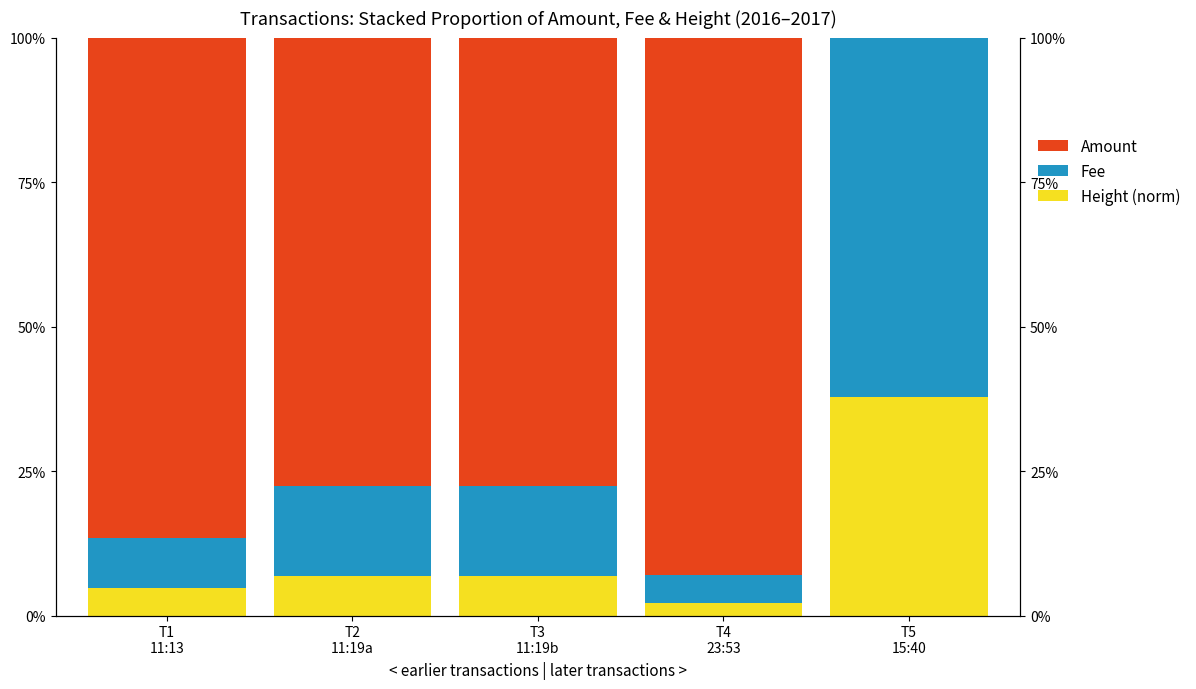

Is the value of Amount at T4
23:53 greater than the value of Height (norm) at T4
23:53?

Yes